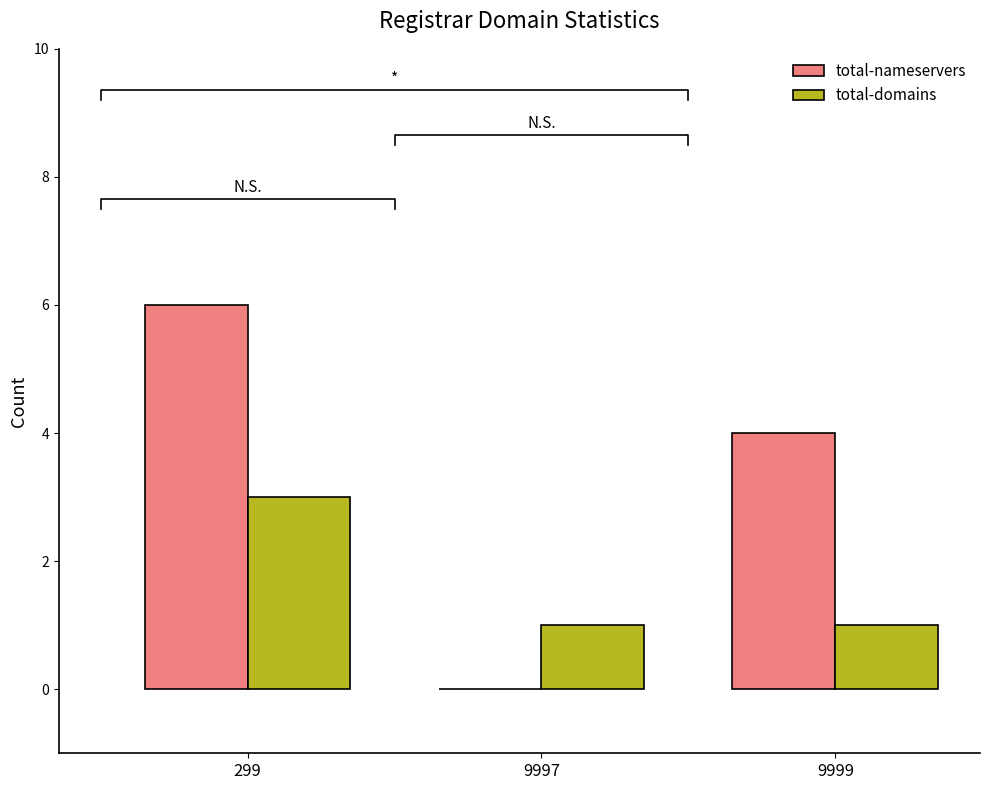

How many bars are there in each group?

2